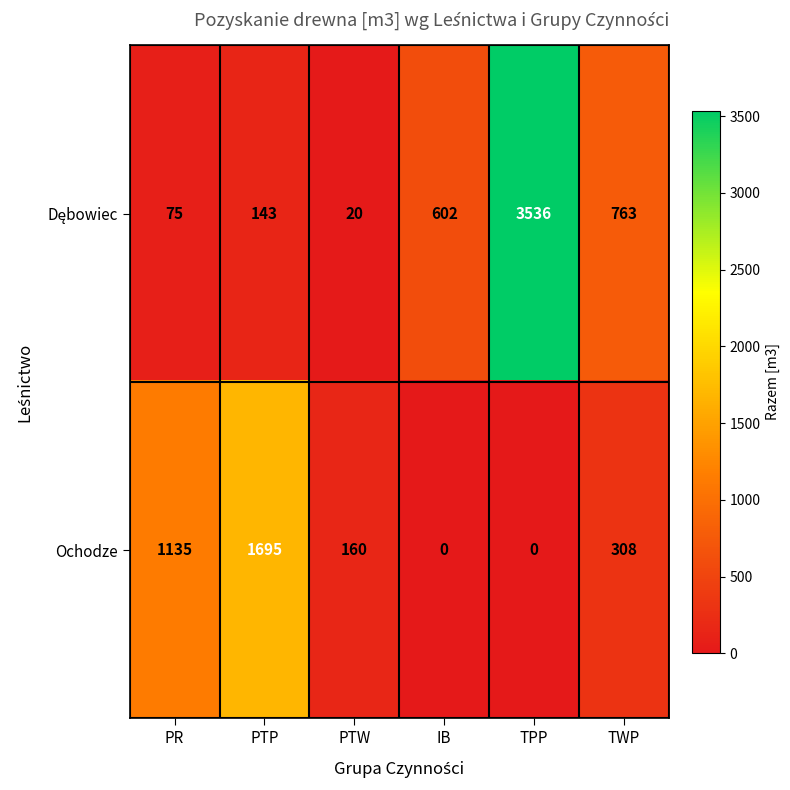

At which category is the sum across all series the highest?

TPP